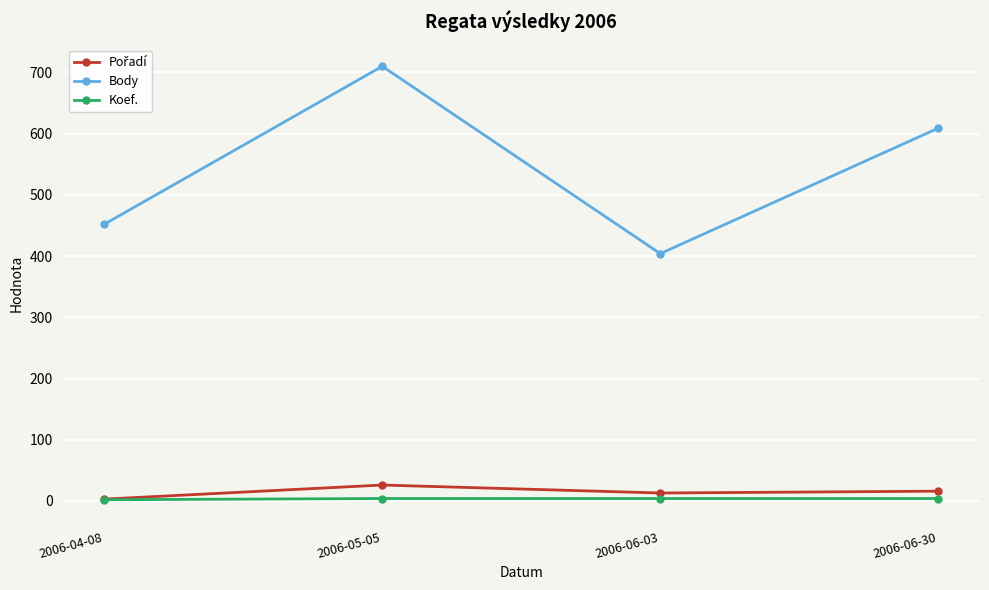

Count the Body values in the range 452 to 710.

3